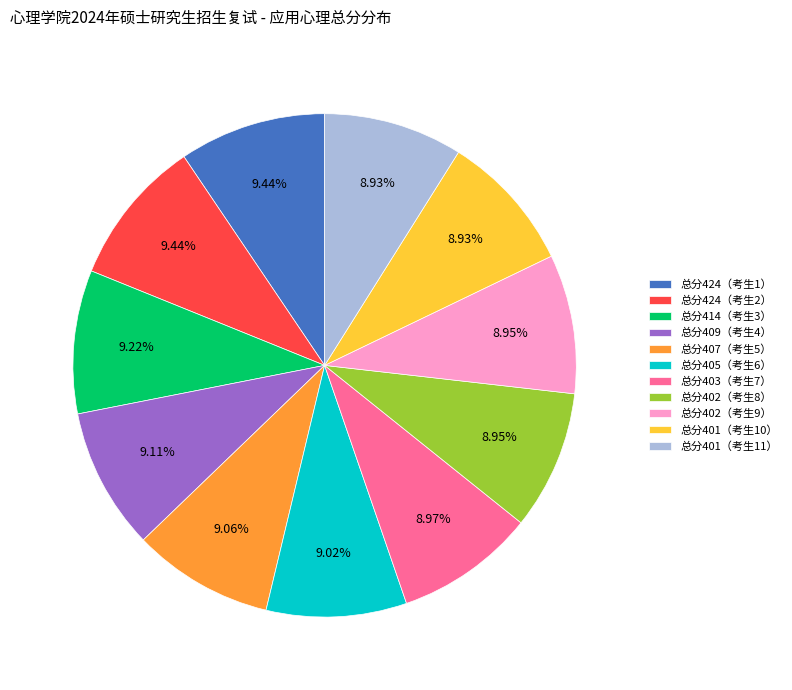

What is the ratio of the value at 总分402（考生8） to the value at 总分414（考生3）?

1.0